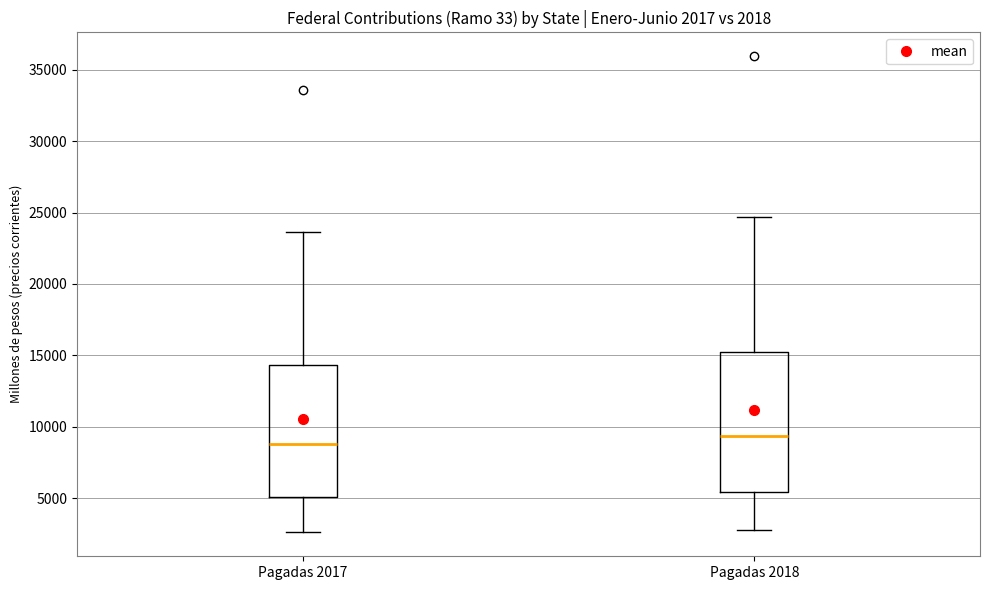

Which box's median line is the lowest?

Pagadas 2017